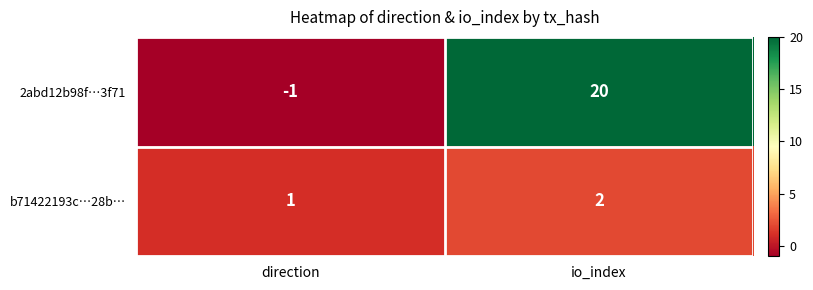

What is the minimum value shown in the chart?

-1